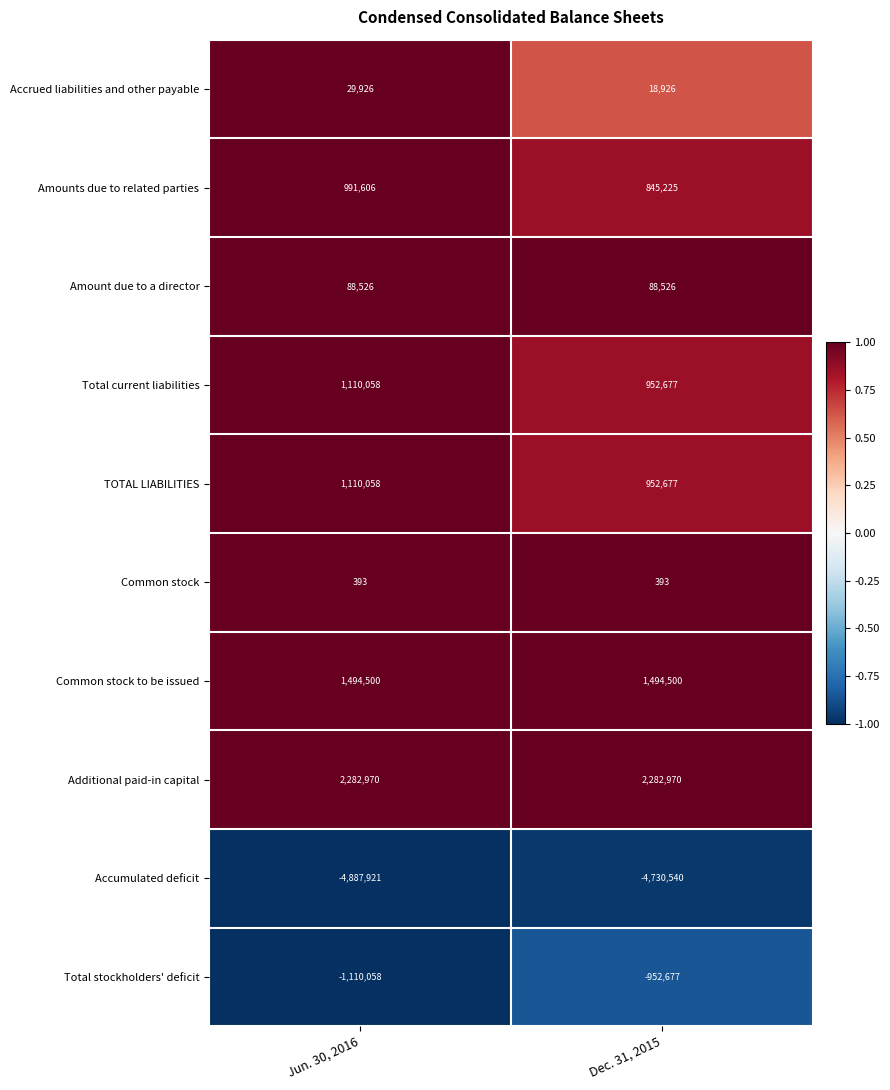

What is the difference between the highest and lowest values at Dec. 31, 2015?

7013510